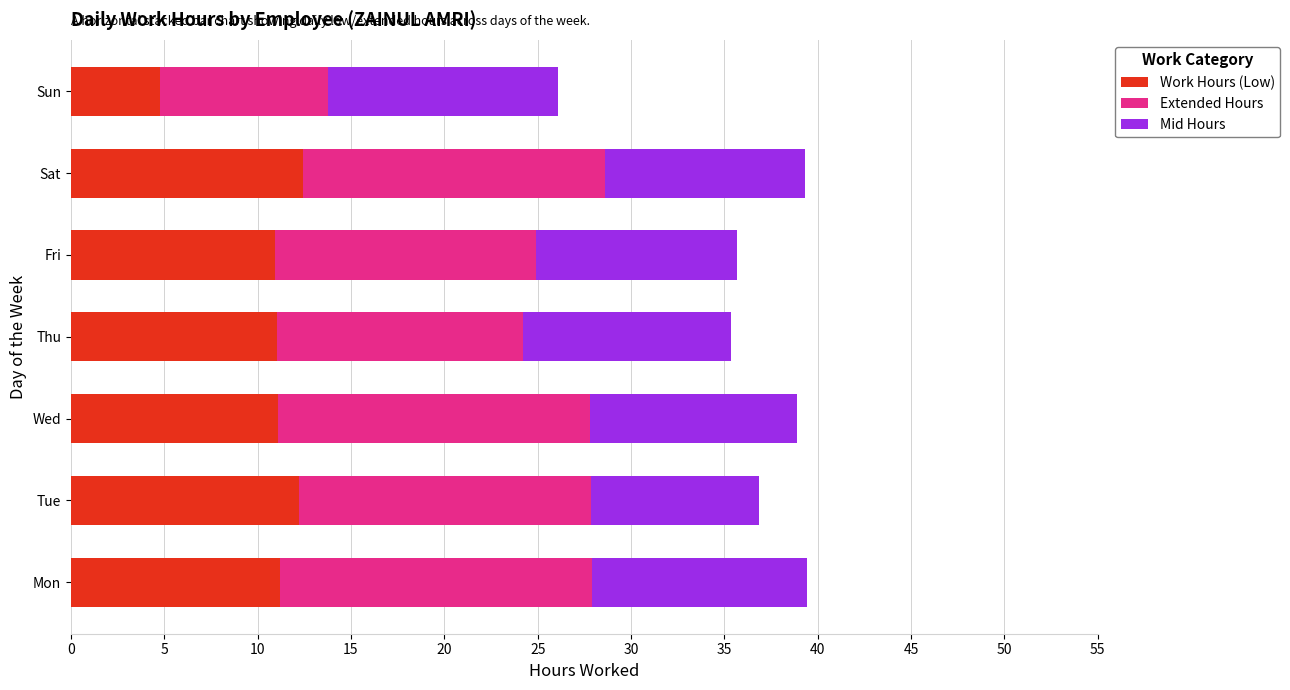

What is the total value across all series at Thu?

35.4